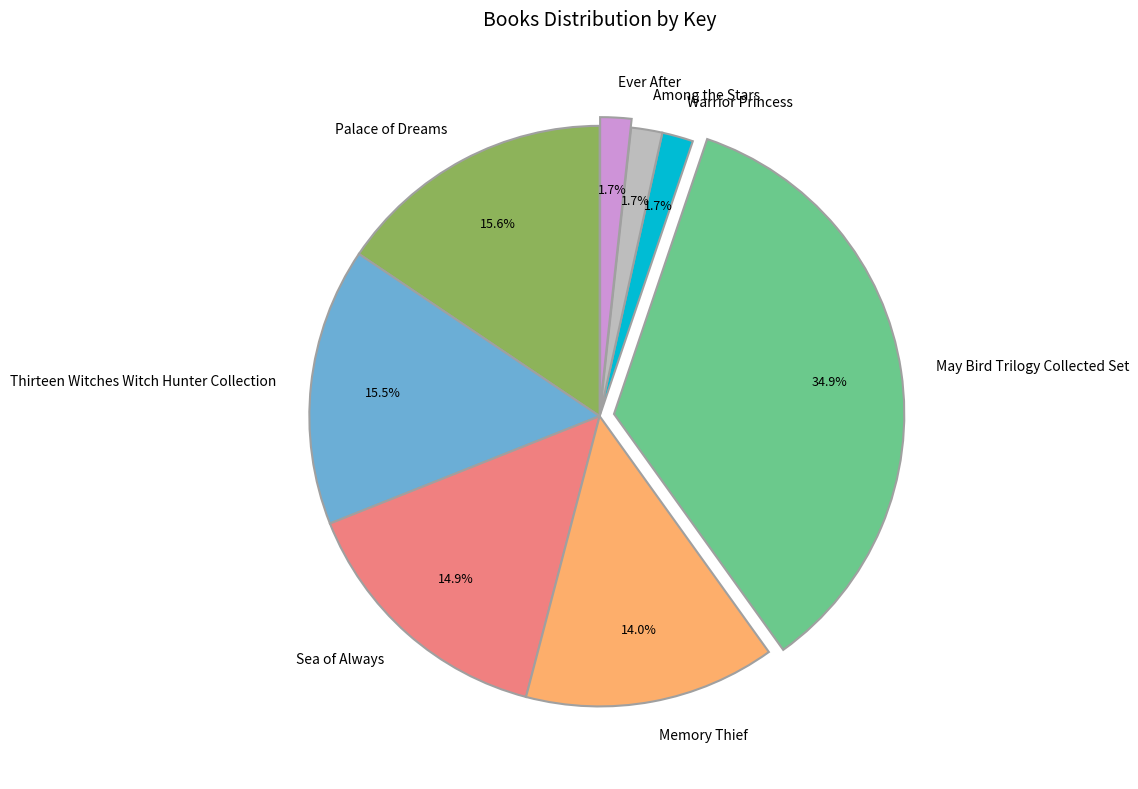

To the nearest percent, what is the combined percentage of Ever After and Sea of Always?

17%